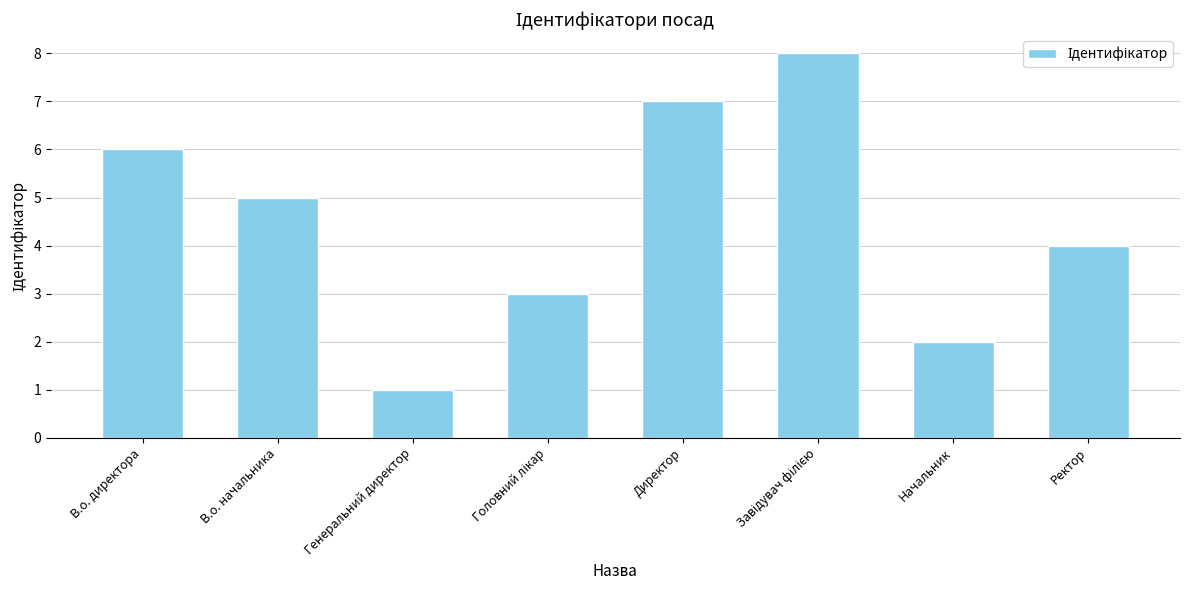

How many bars are there in total?

8